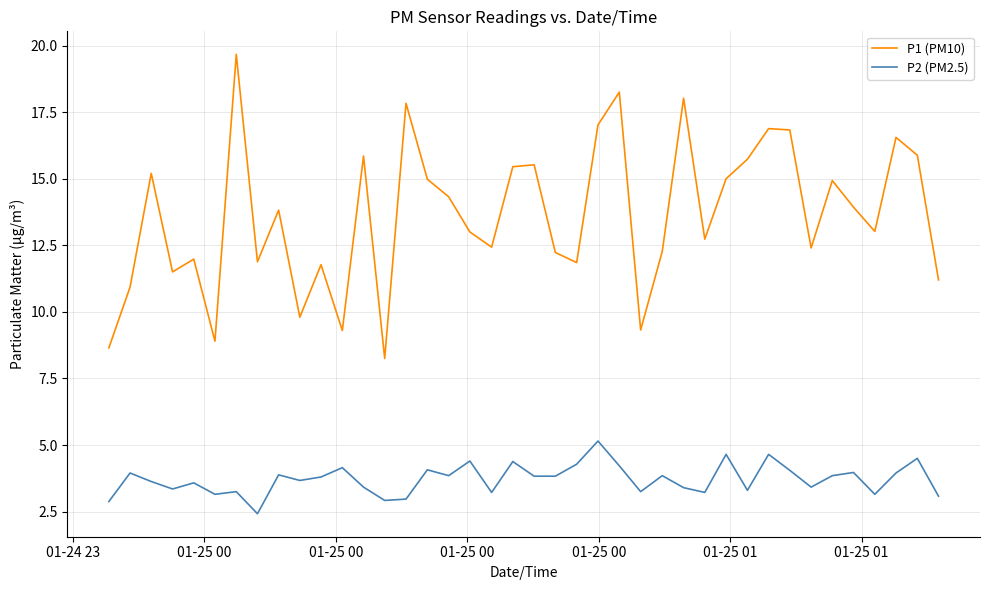

Which series has the largest total across all categories?

P1 (PM10)